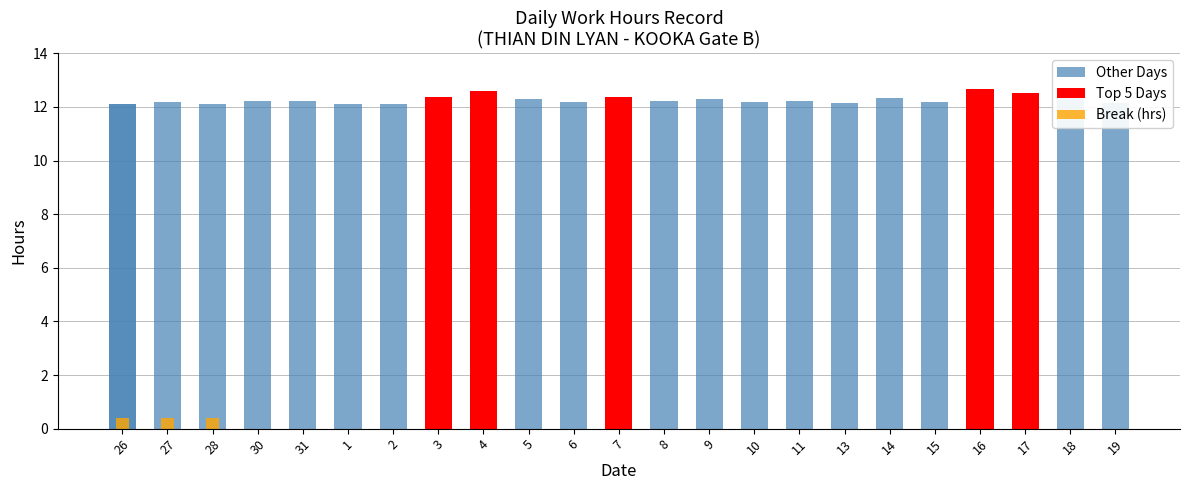

Is it true that the value at 27 is 0.2?

False